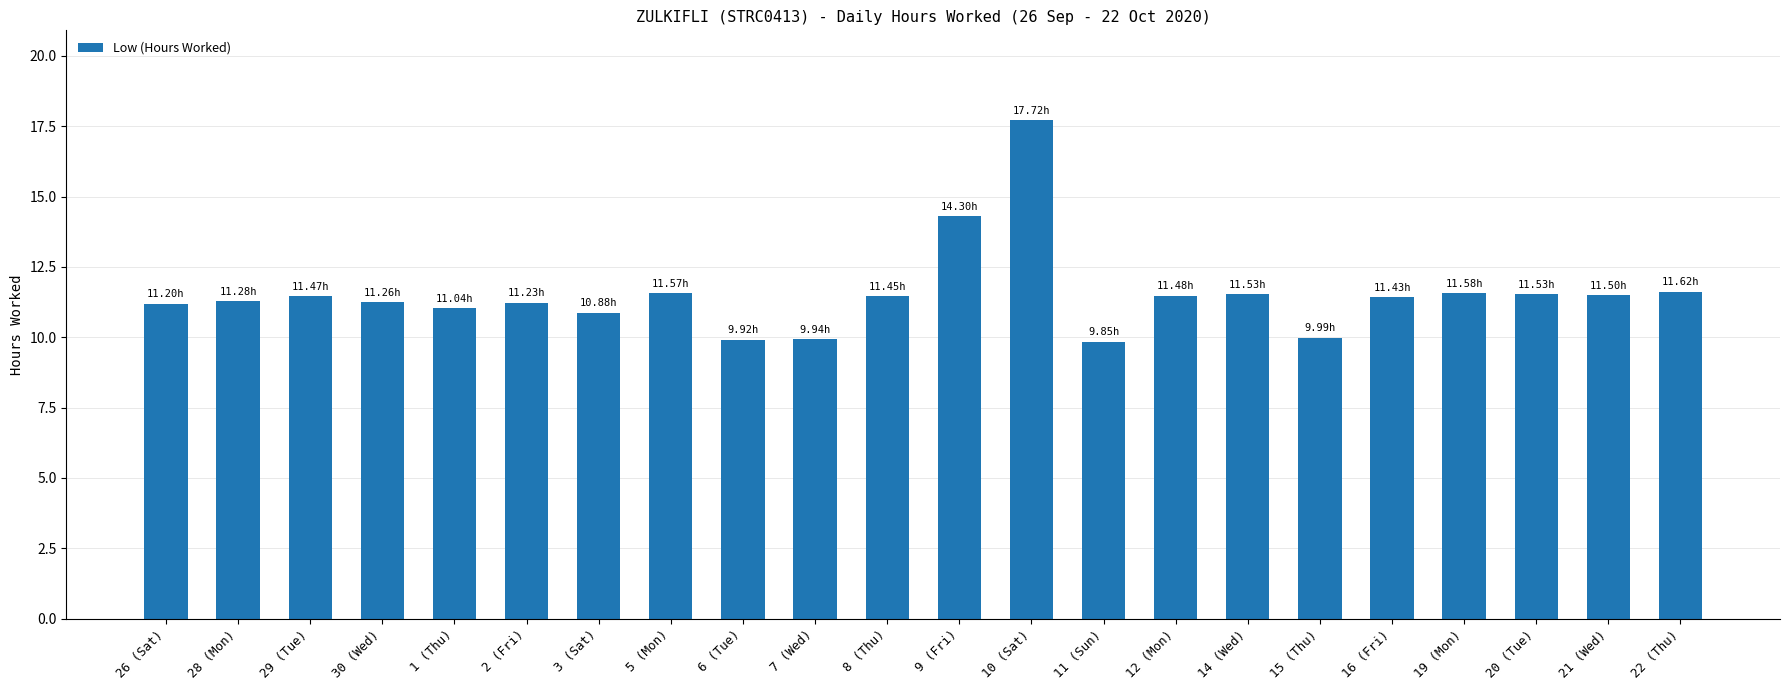

What is the label of the 5th bar from the right?

16 (Fri)